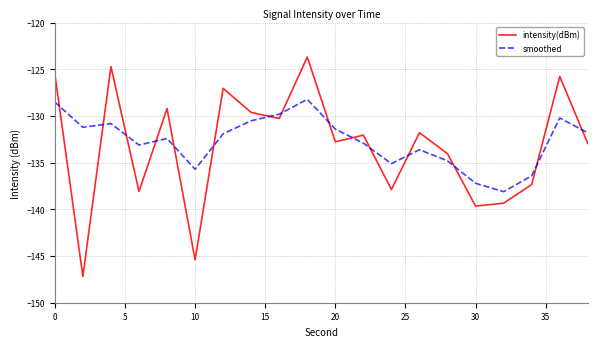

After their last crossing, which series has the higher values: intensity(dBm) or smoothed?

smoothed